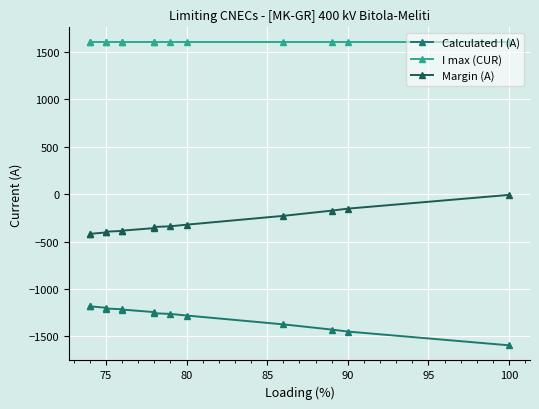

True or false: Calculated I (A) and I max (CUR) intersect in this chart.

False